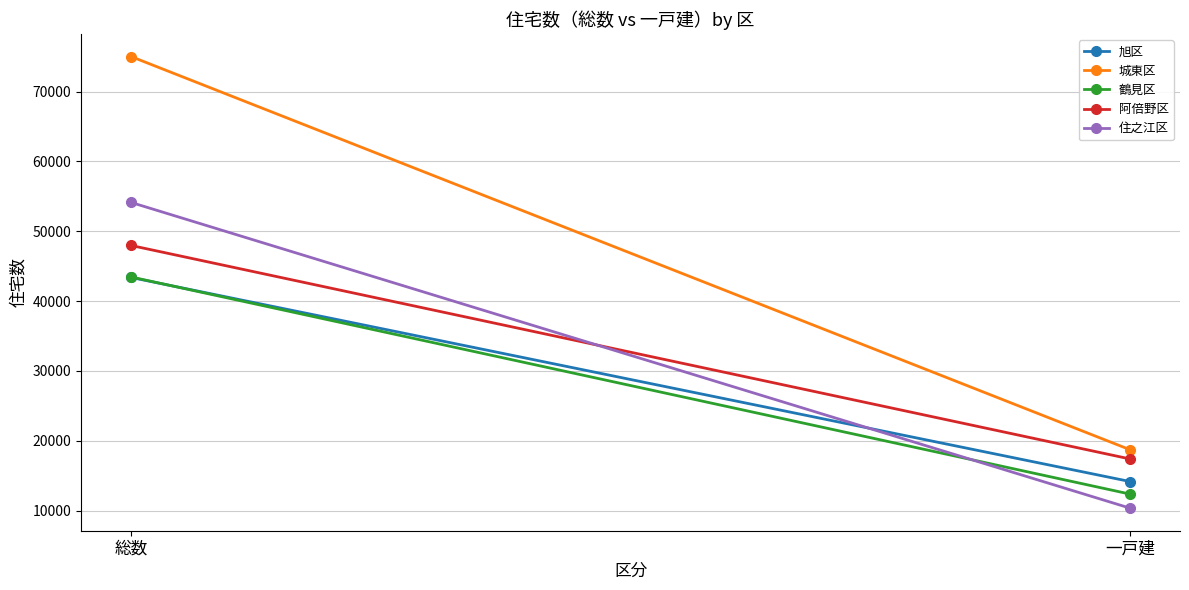

What is the total value across all series at 総数?

263960